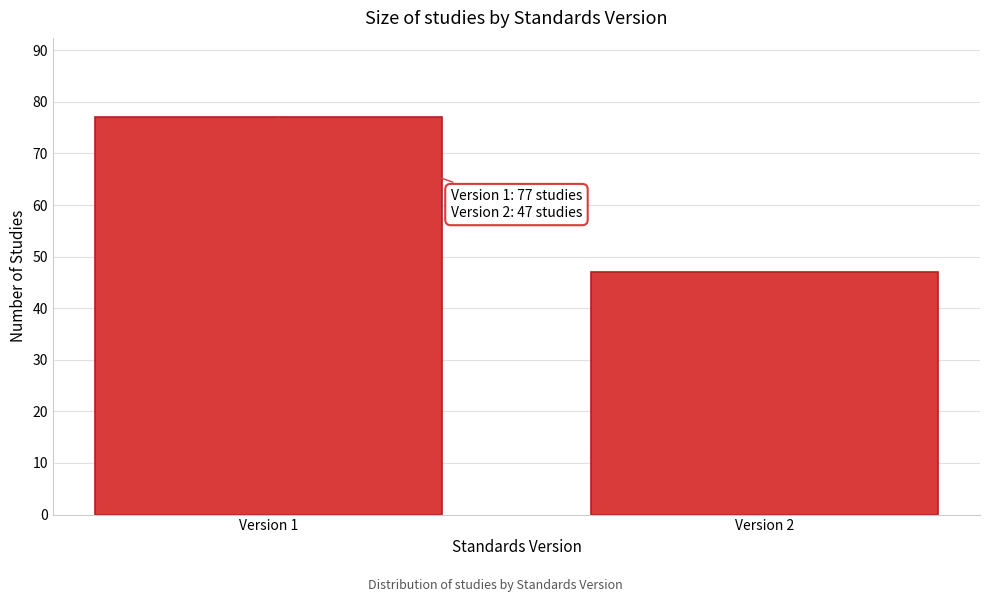

Reading right to left, transcribe all the data shown in this chart.

47	77